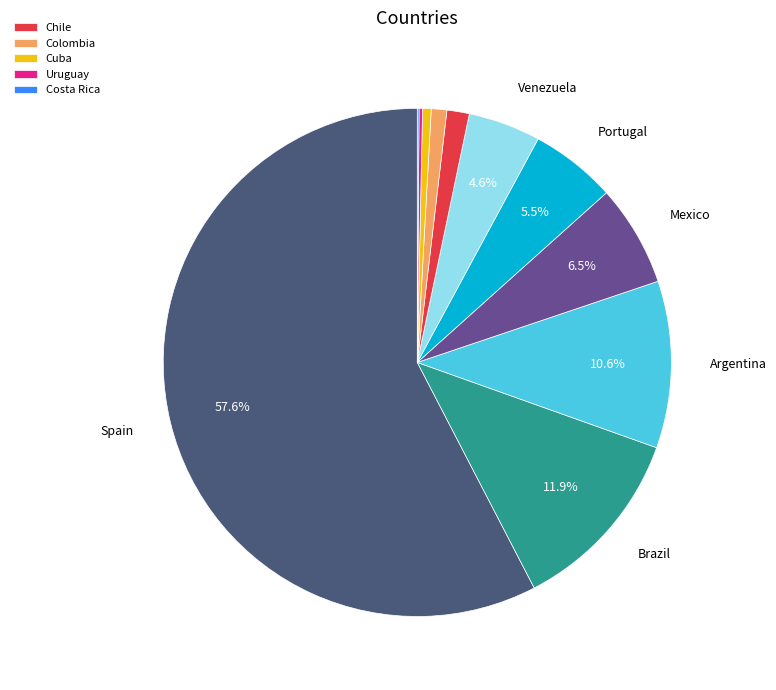

Is there a majority slice in this chart?

Yes